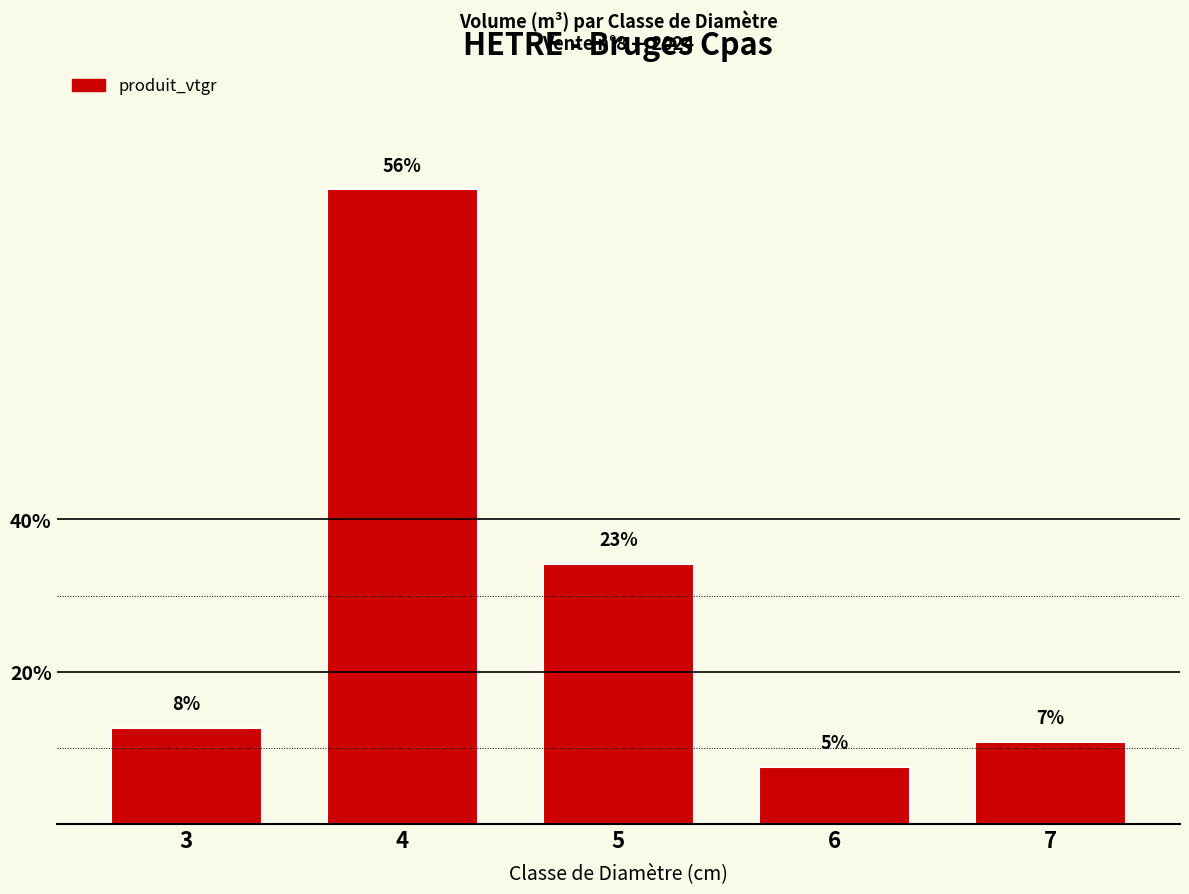

List the labels in order of value, smallest first.

6, 7, 3, 5, 4